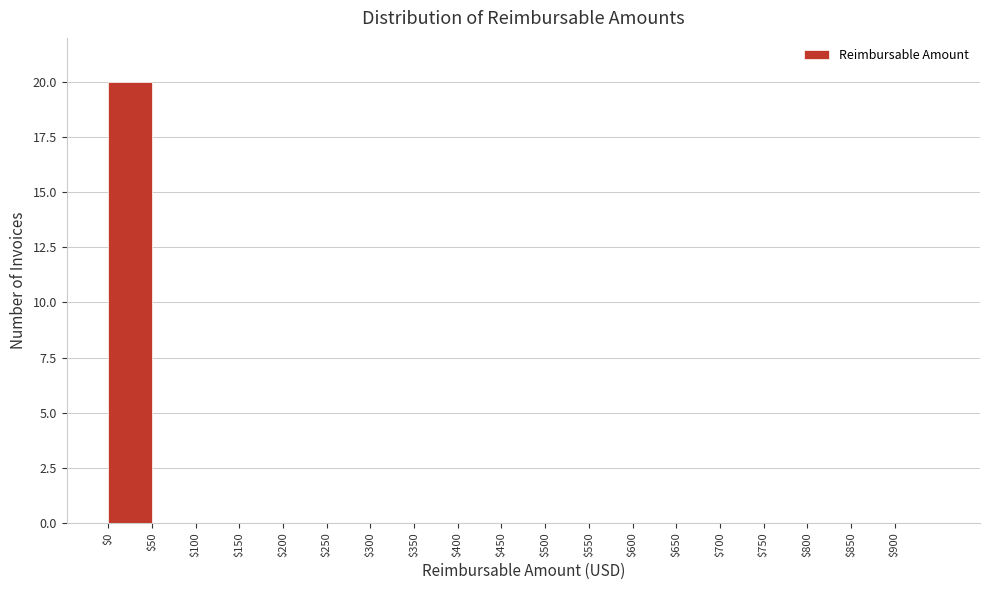

Reading left to right, list every bar in this chart as the range it spans on the x-axis followed by its height. The values are not printed on the chart, so give them approximately, as read against the axis.

0 to 50: 20
50 to 100: 0
100 to 150: 0
150 to 200: 0
200 to 250: 0
250 to 300: 0
300 to 350: 0
350 to 400: 0
400 to 450: 0
450 to 500: 0
500 to 550: 0
550 to 600: 0
600 to 650: 0
650 to 700: 0
700 to 750: 0
750 to 800: 0
800 to 850: 0
850 to 900: 0
900 to 950: 0